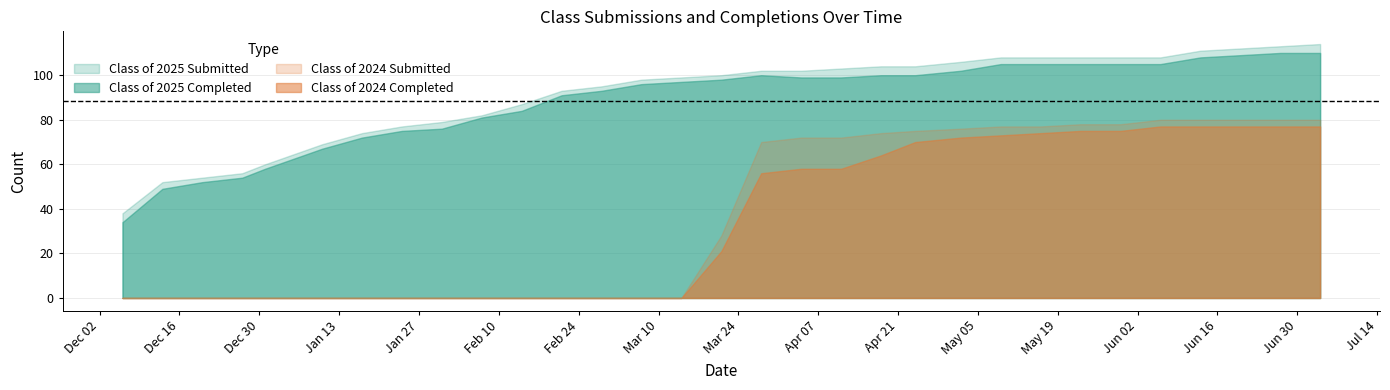

How many series are shown in this chart?

4